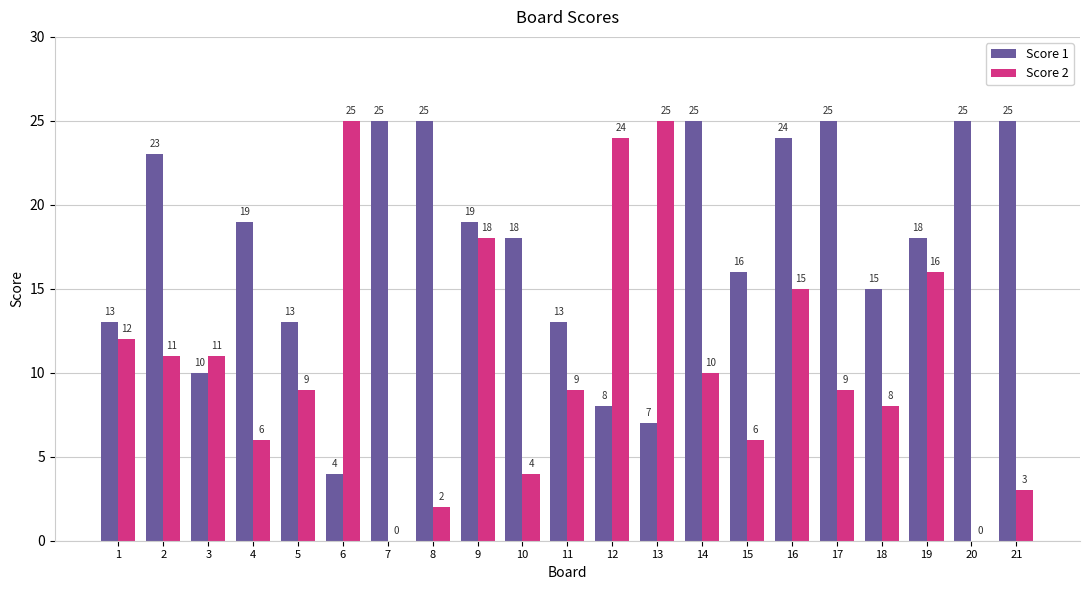

Reading left to right, transcribe all the data shown in this chart.

Score 1: 13	23	10	19	13	4	25	25	19	18	13	8	7	25	16	24	25	15	18	25	25
Score 2: 12	11	11	6	9	25	0	2	18	4	9	24	25	10	6	15	9	8	16	0	3